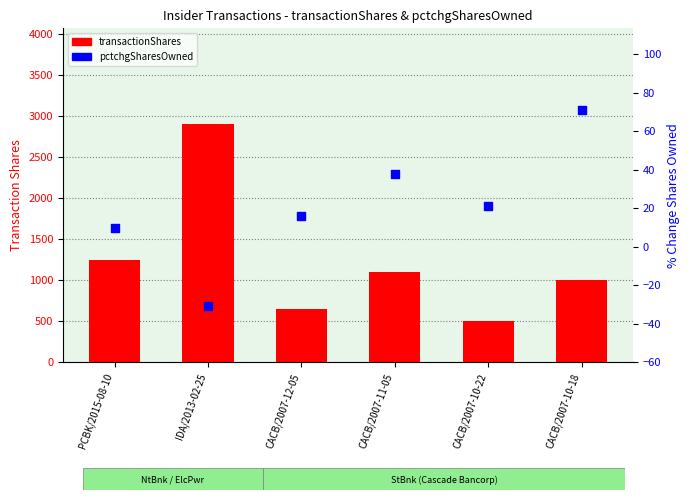

Is the value of pctchgSharesOwned at CACB/2007-10-18 greater than the value of transactionShares at CACB/2007-10-18?

No